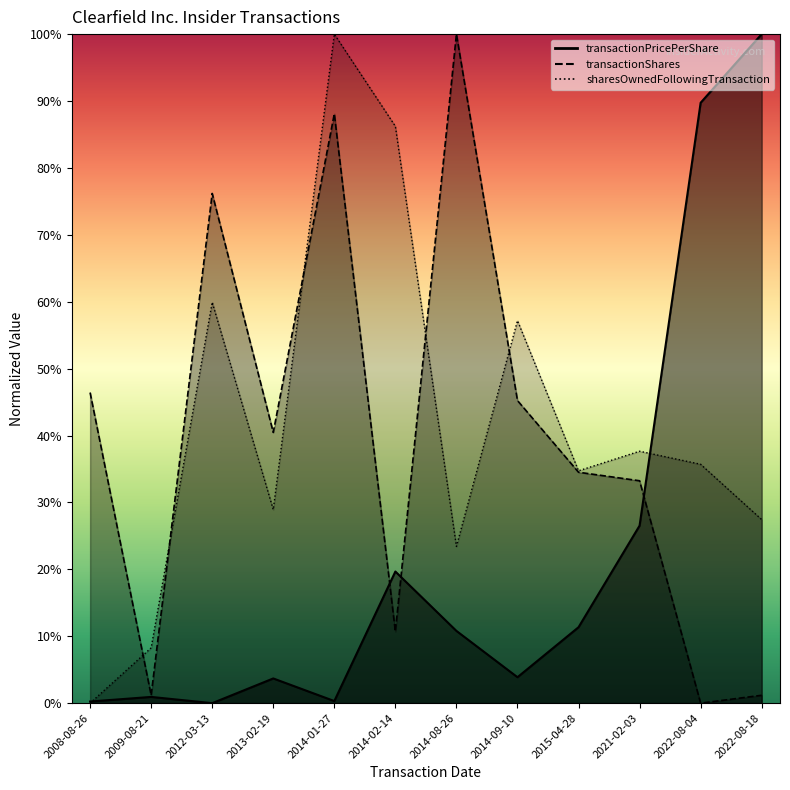

How many values in the sharesOwnedFollowingTransaction series exceed 0?

11